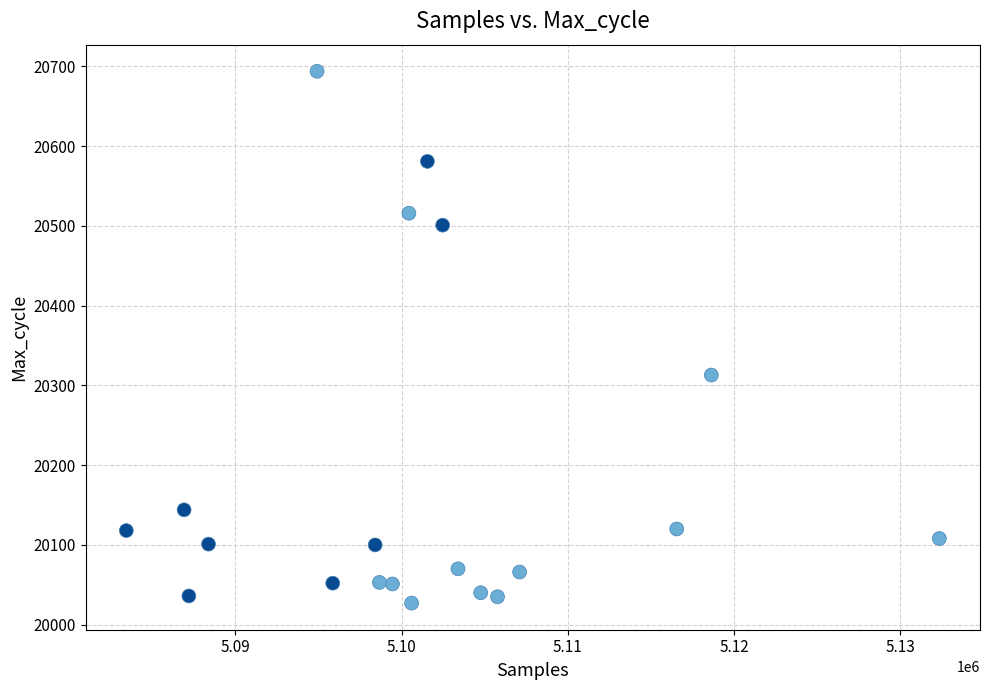

What Y value in the scatter plot is closest to 20360?

20313